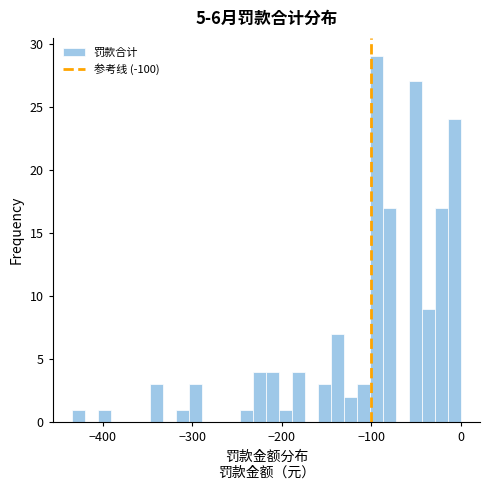

Read against the x-axis, roughly where is the centre of the tallest bar?

-90